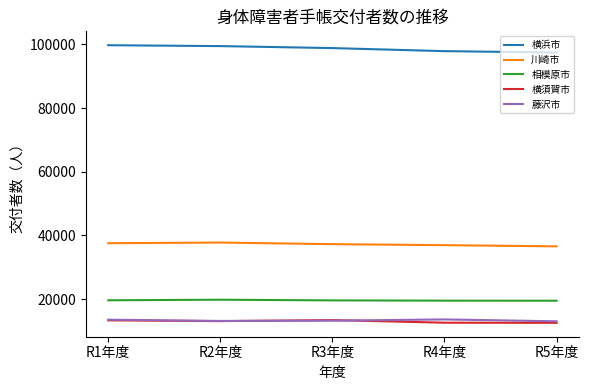

Is this an area chart (filled region under the line)?

No